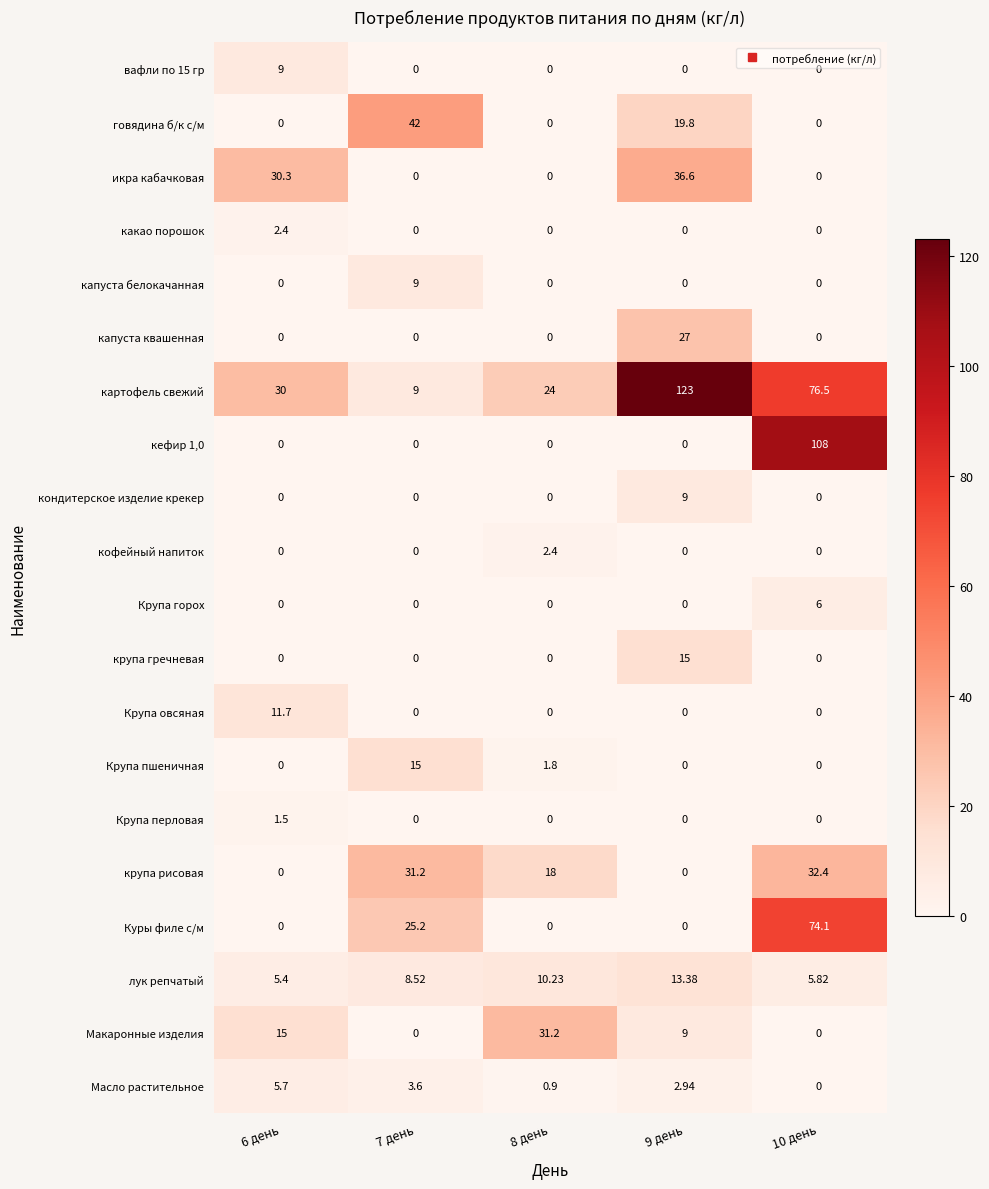

Which series has the widest spread of values?

картофель свежий